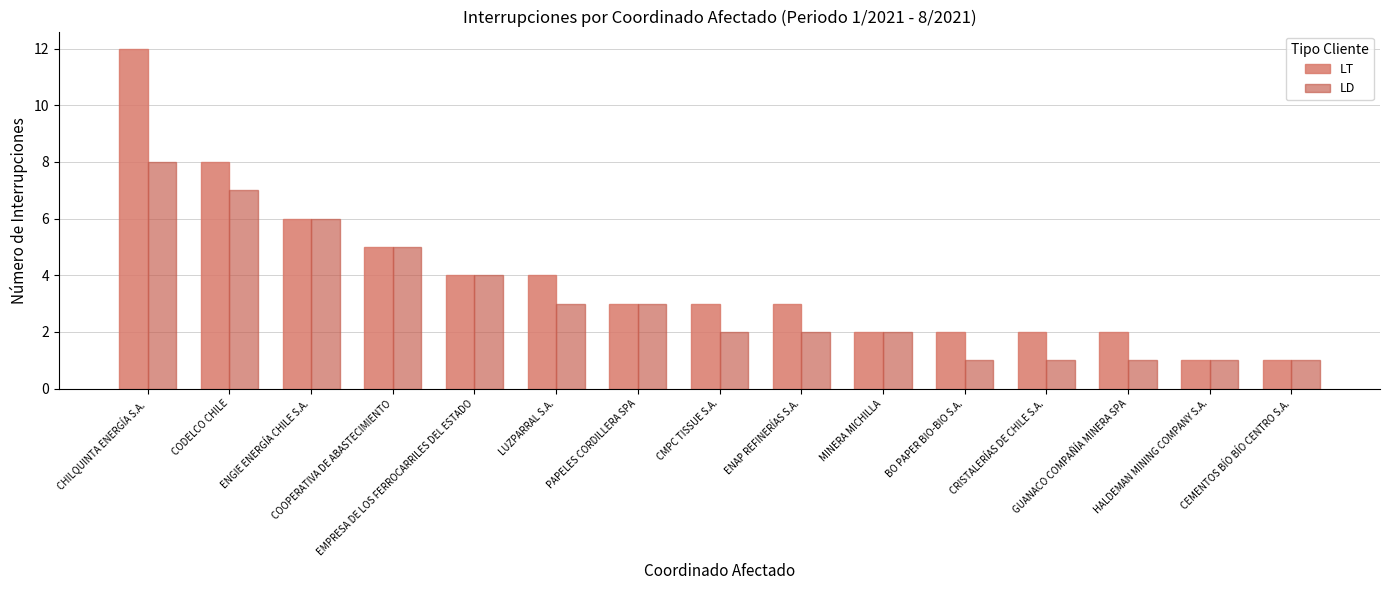

Count the number of categories in the chart.

15